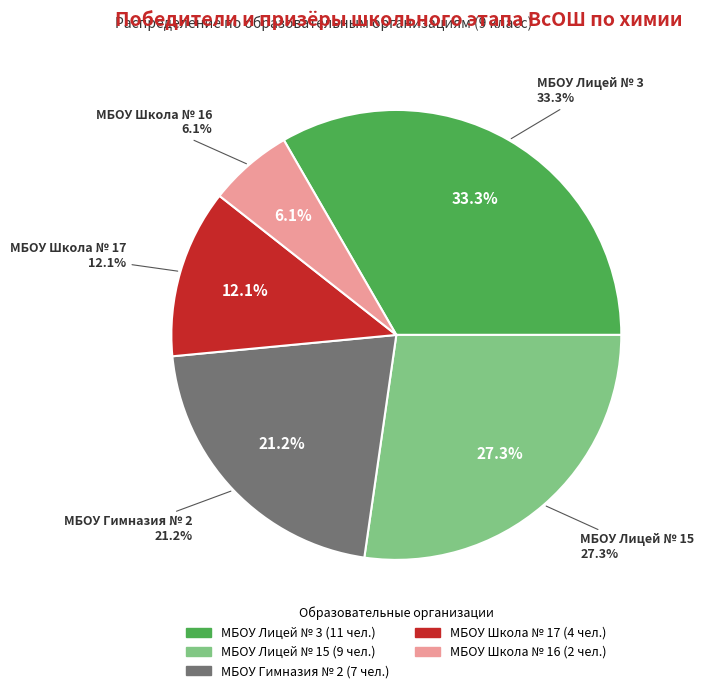

What is the largest slice in the pie chart?

МБОУ Лицей № 3